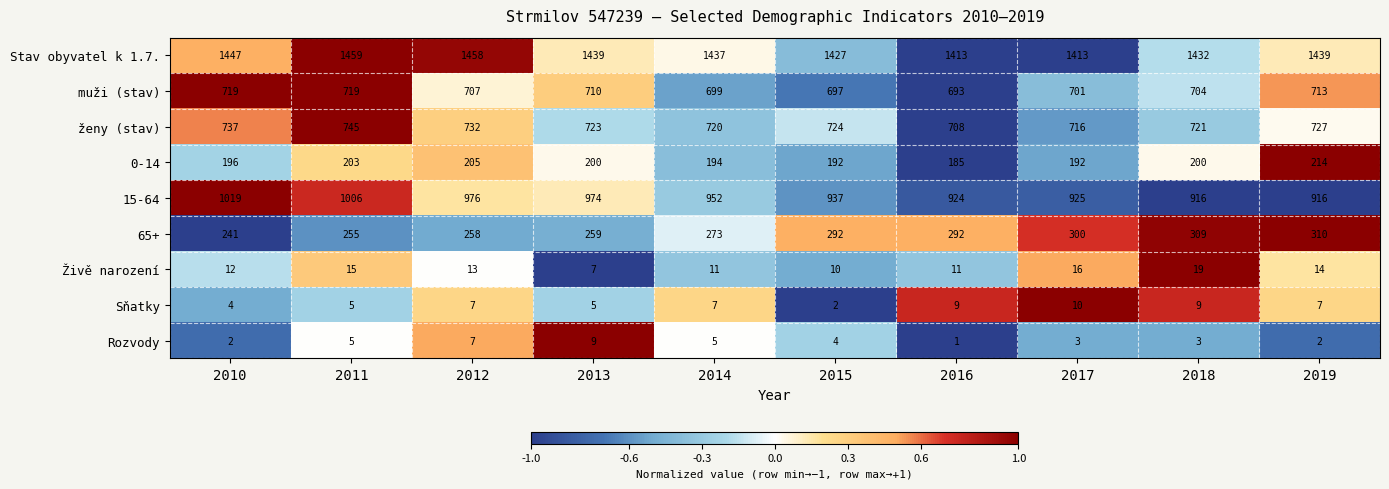

Count the number of data series in this chart.

9